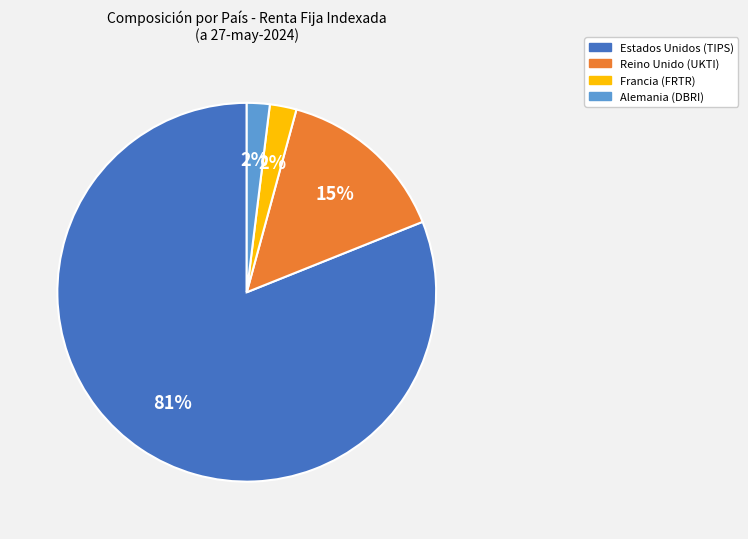

The Estados Unidos (TIPS) slice represents 90% of the pie. True or false?

False